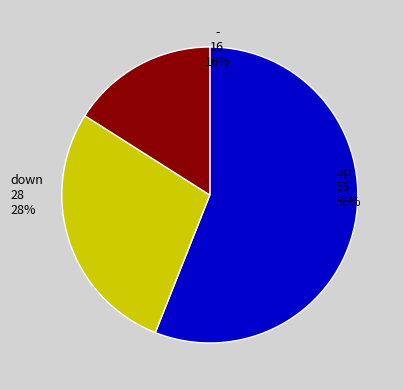

Rank the categories by value from lowest to highest.

-, down, up